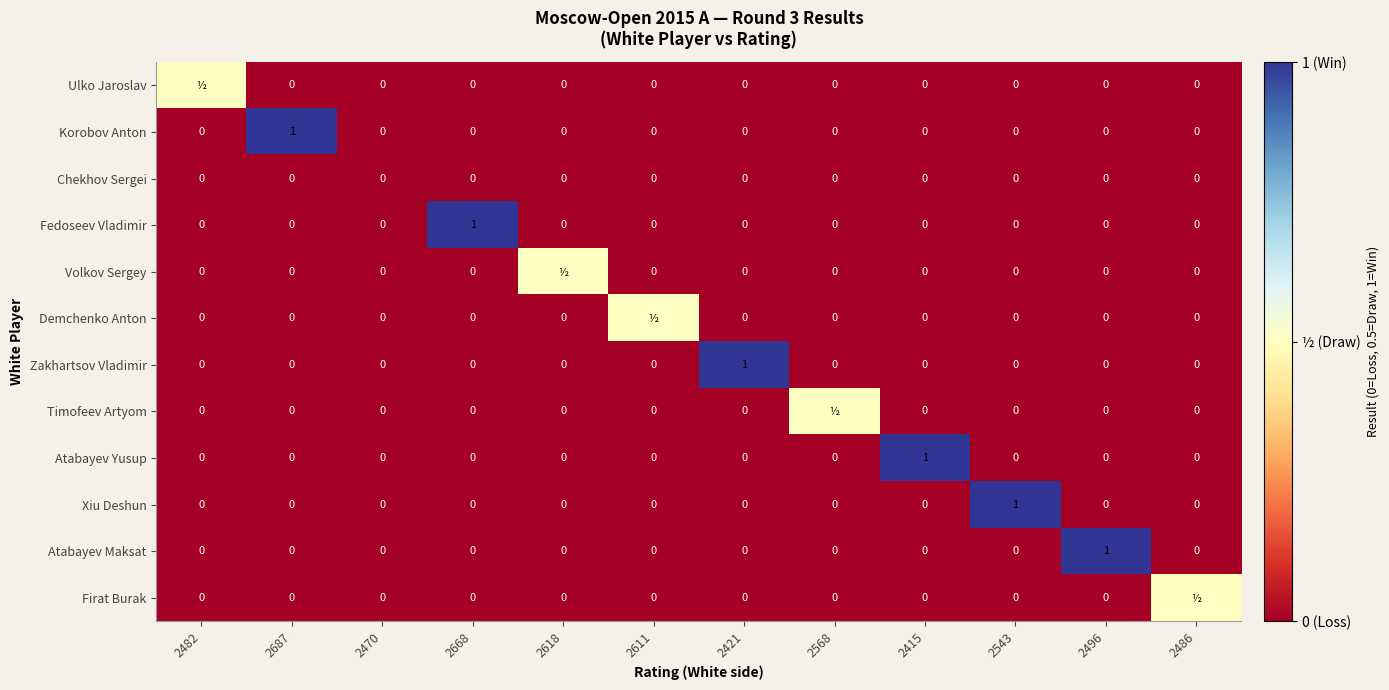

Count the Atabayev Yusup values in the range 0 to 1.

12